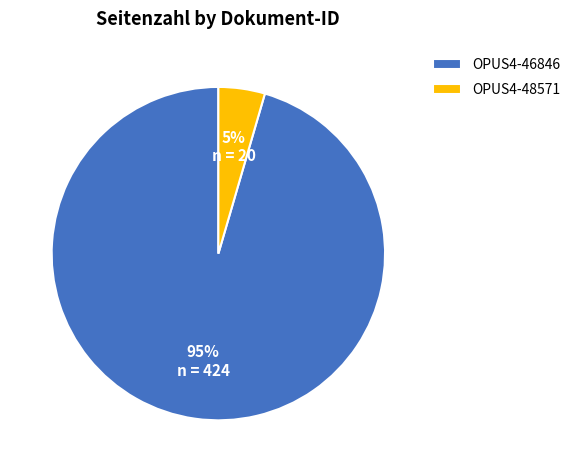

Which slice is the smallest?

OPUS4-48571